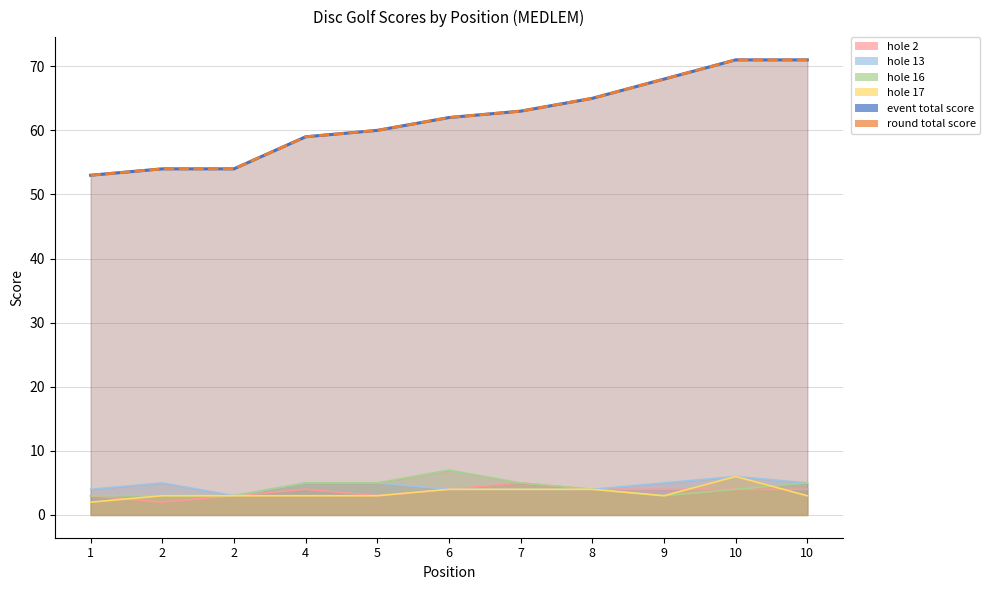

What is the total value across all series at 10?

162